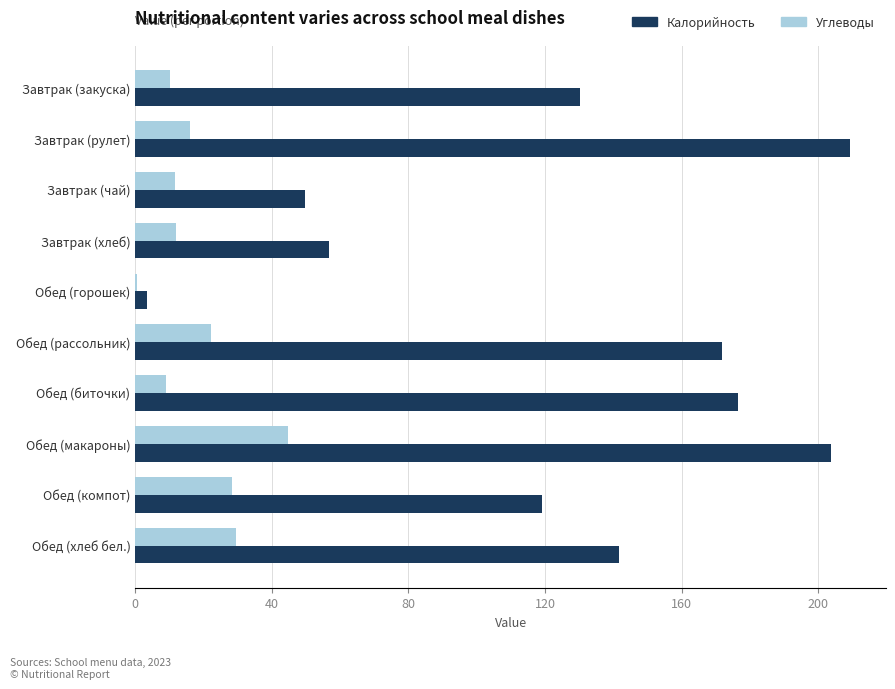

At which label is Калорийность closest to 106?

Обед (компот)